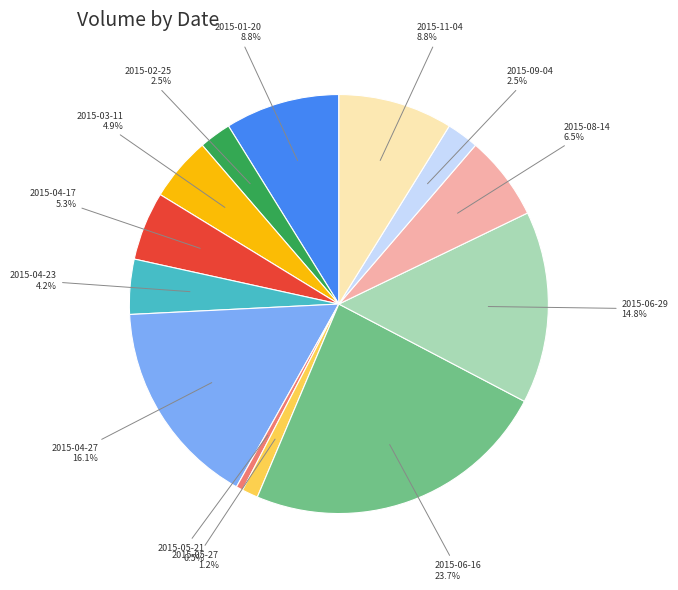

Is there a majority slice in this chart?

No